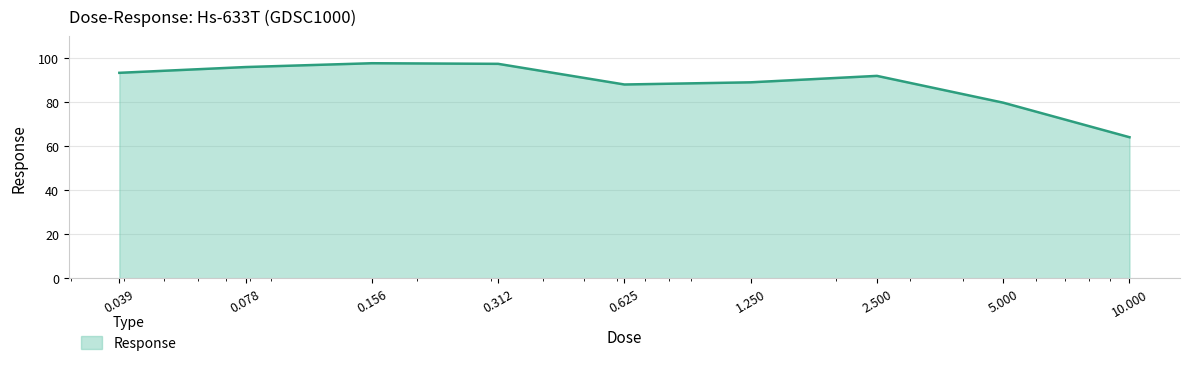

True or false: the data has more than 1 interior local peaks.

True